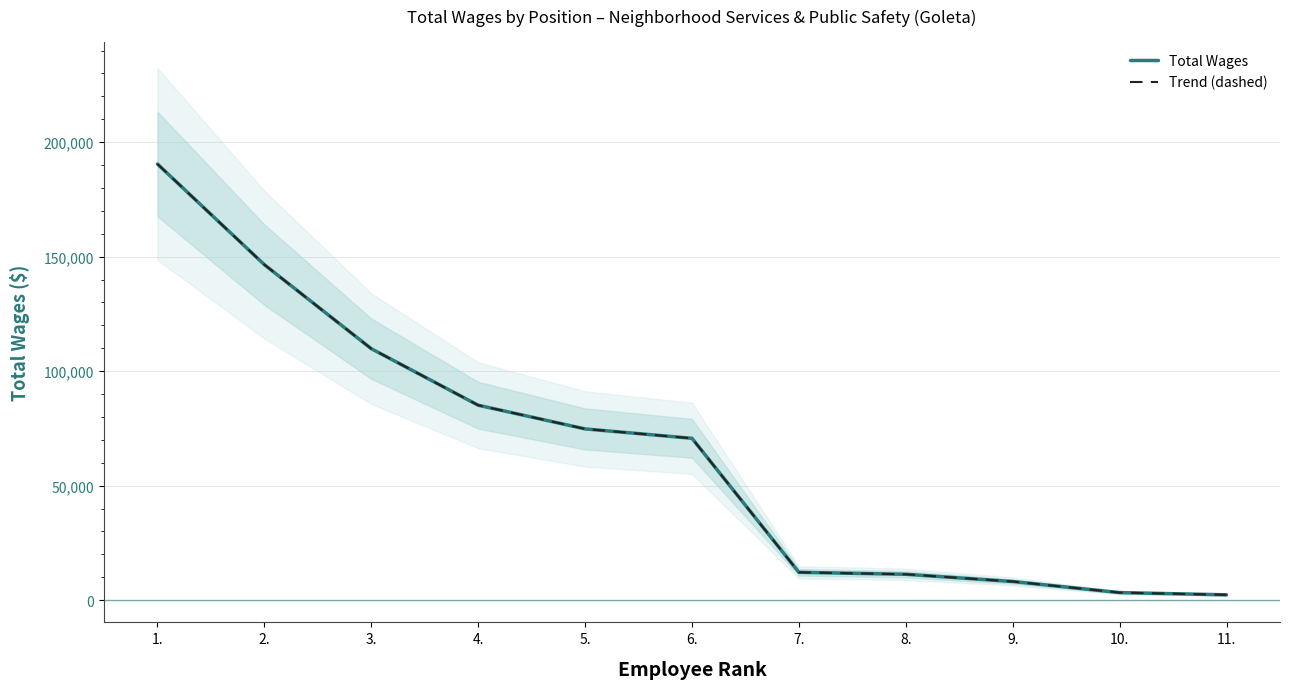

Where is Trend (dashed) nearest to the value 96383?

4.